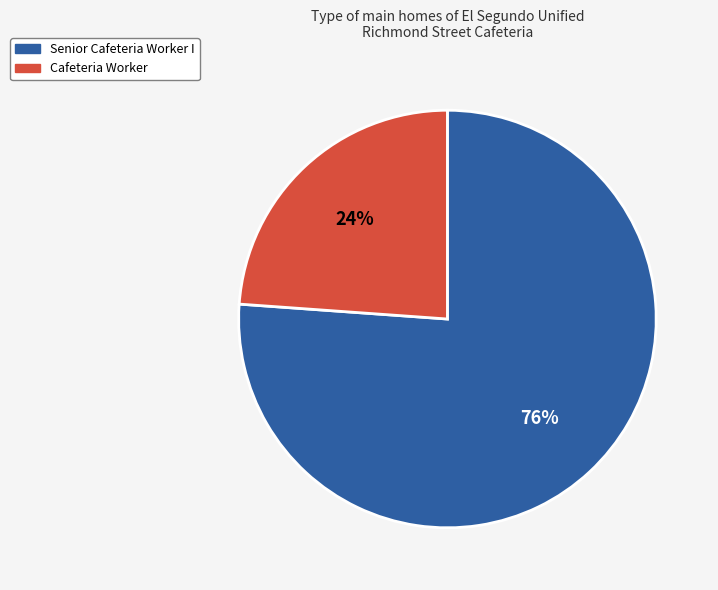

Is Senior Cafeteria Worker I the majority of the pie?

Yes